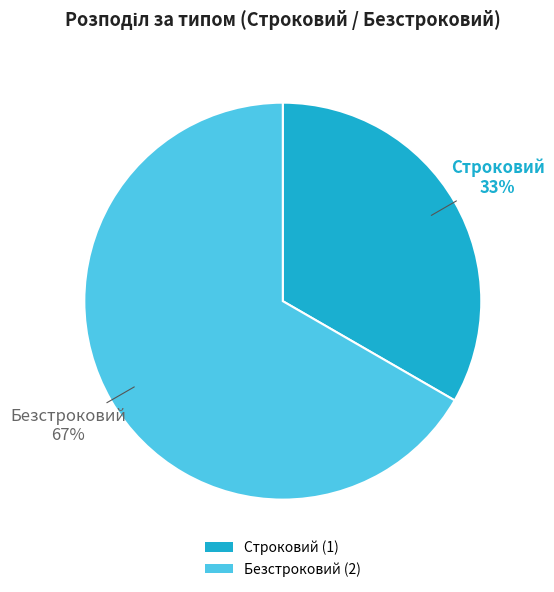

Which slice is the smallest?

Строковий